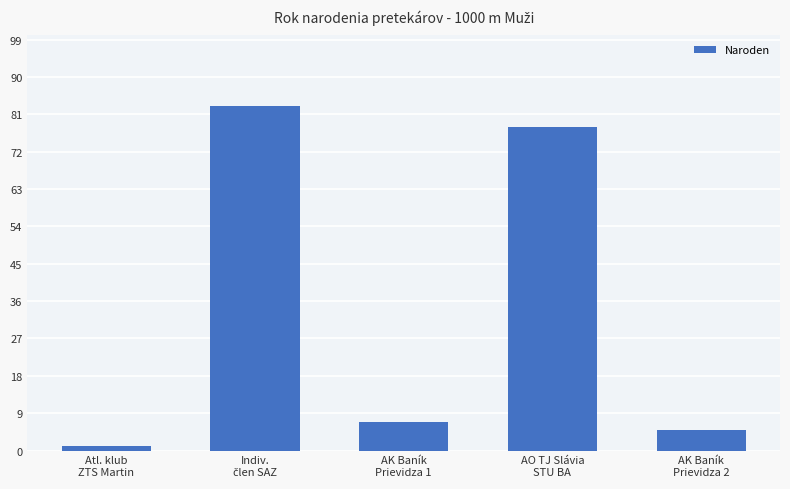

Which has a higher value, AK Baník
Prievidza 2 or Atl. klub
ZTS Martin?

AK Baník
Prievidza 2